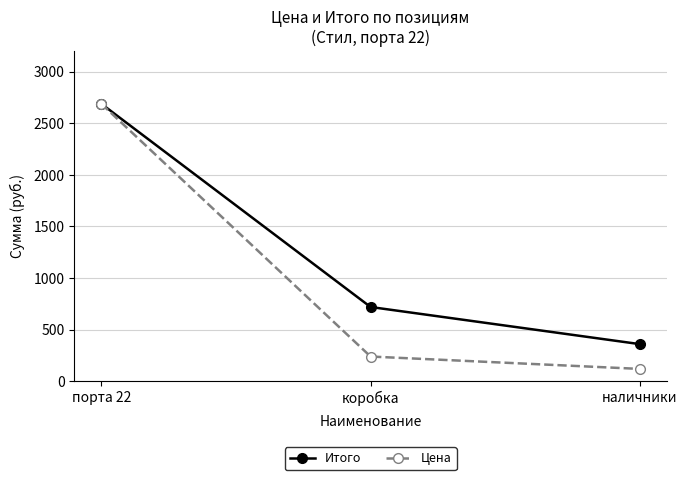

Does the chart display data point markers on the line(s)?

Yes